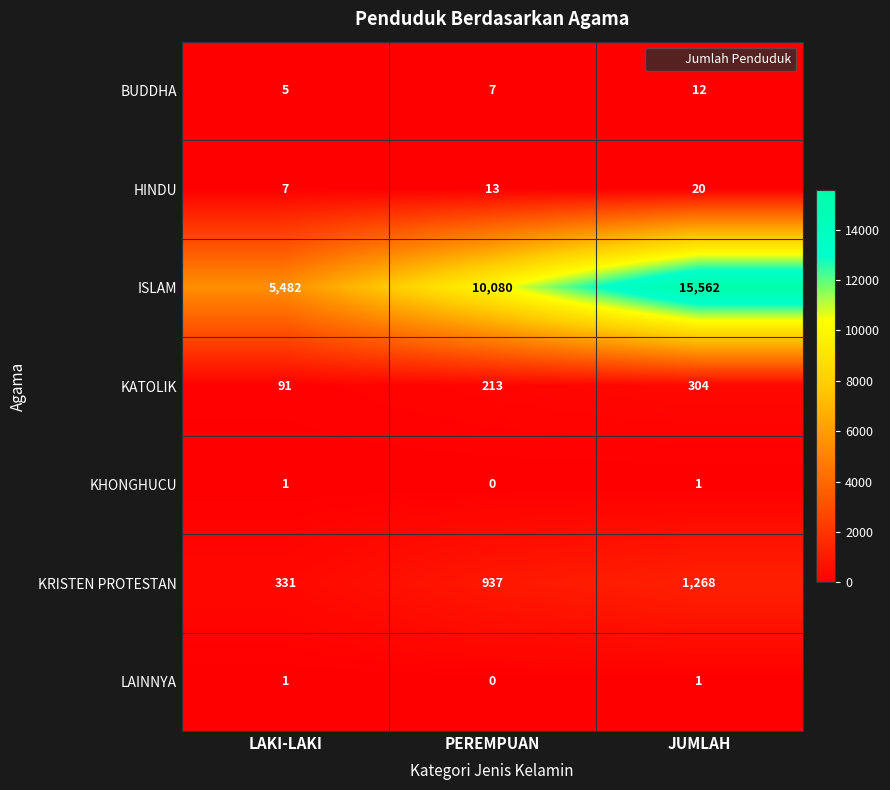

Which series has the largest total across all categories?

ISLAM